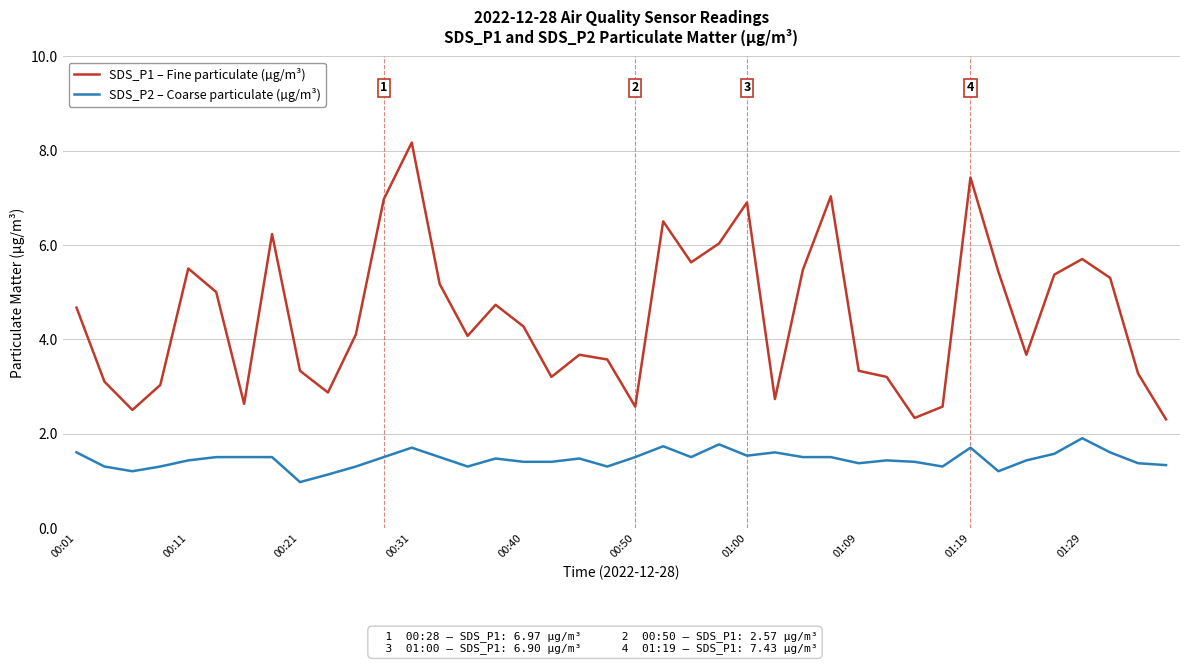

What is the maximum value for SDS_P1 – Fine particulate (µg/m³)?

8.2